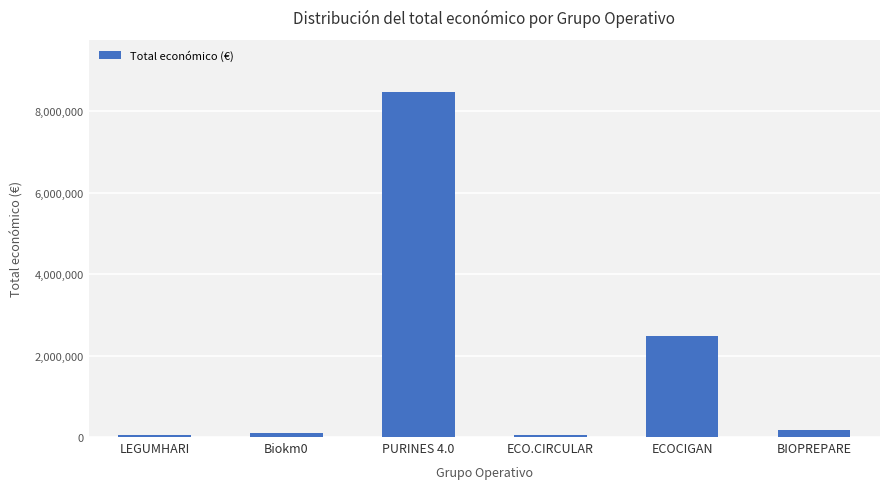

Which has a higher value, ECOCIGAN or PURINES 4.0?

PURINES 4.0